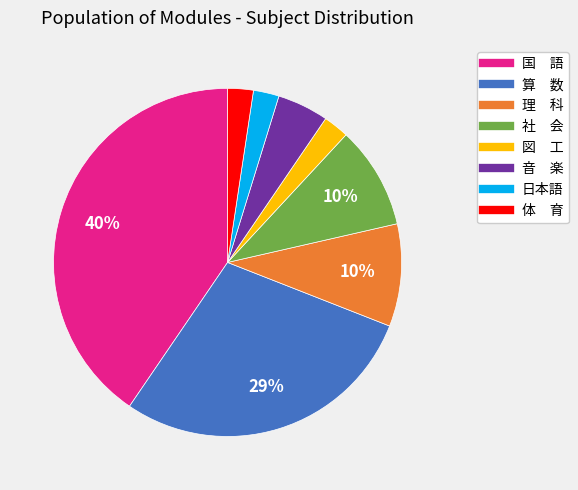

How many segments does this pie chart have?

8